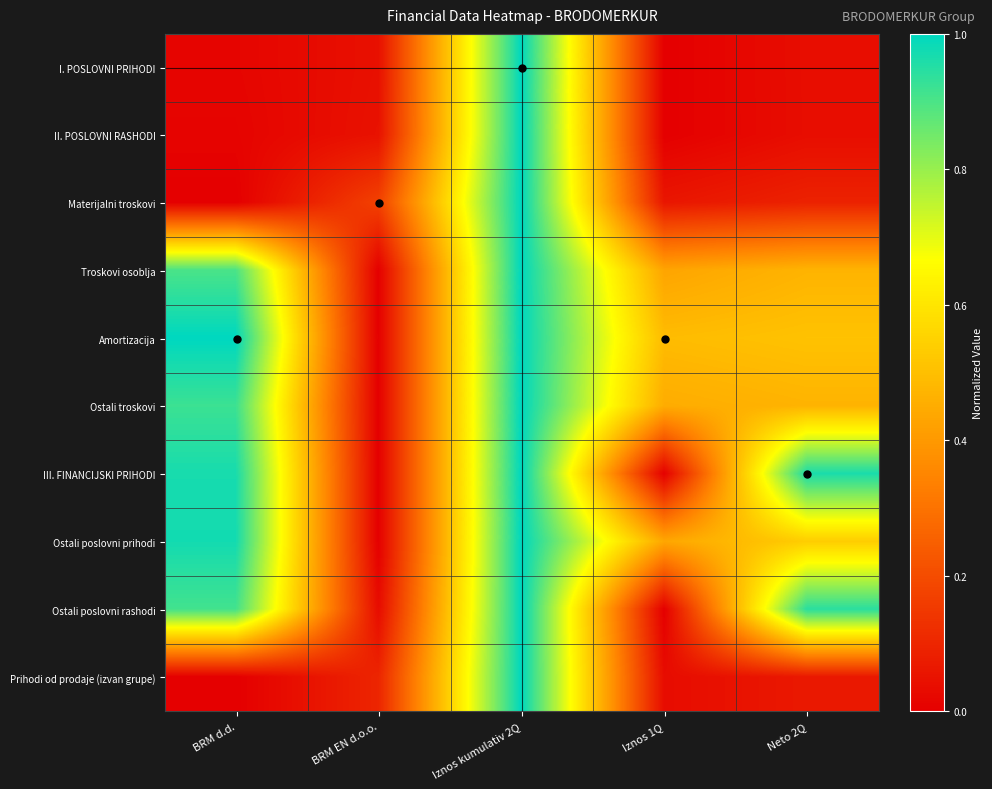

At which category does the chart reach its peak across all series?

Iznos kumulativ 2Q